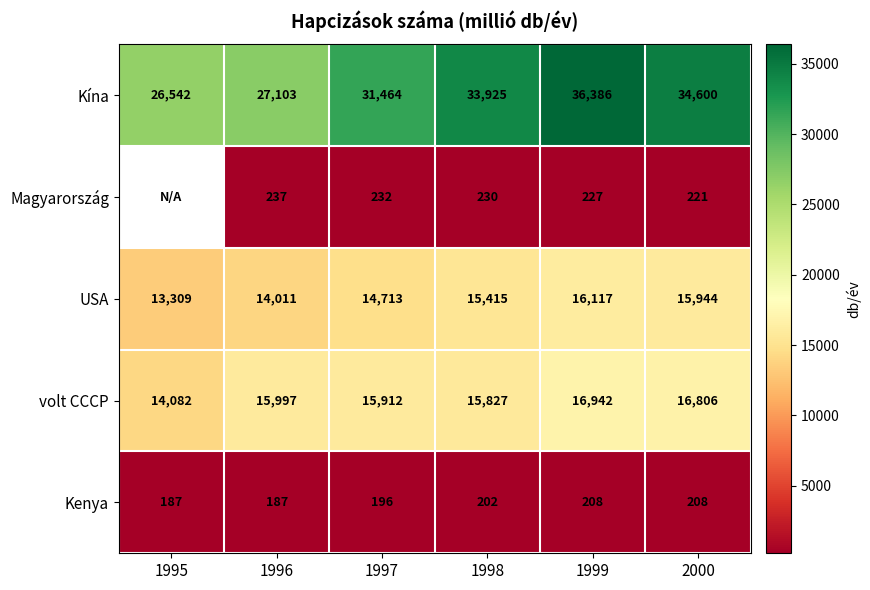

What is the sum of the Magyarország values at 1996 and 1997?

469